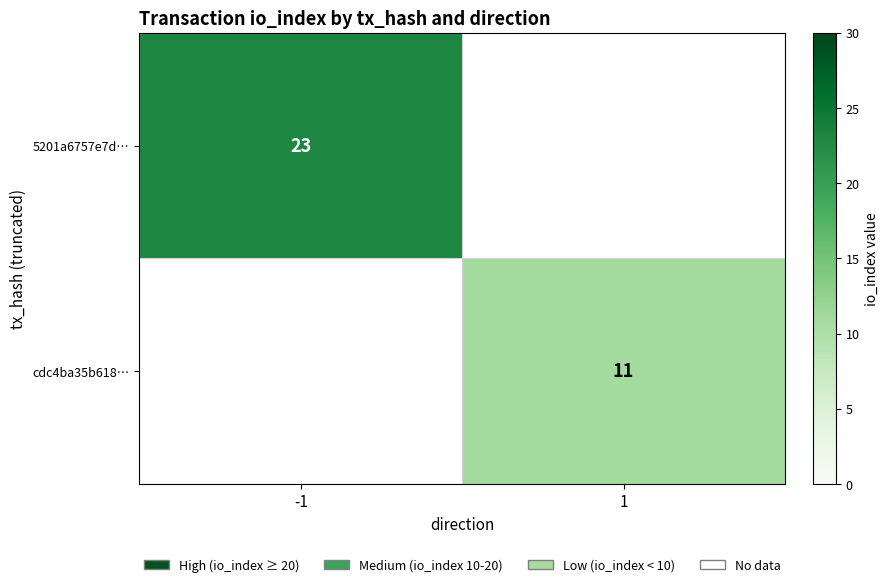

Is it true that 5201a6757e7d… equals 9 at -1?

False